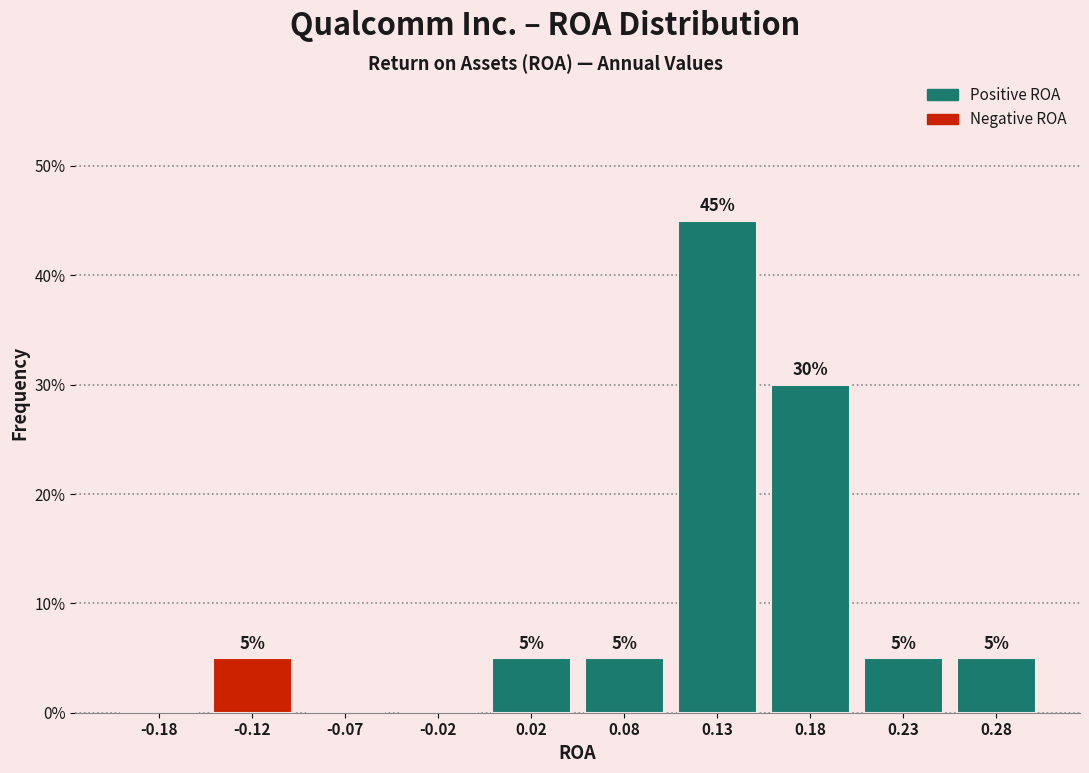

Which range on the x-axis has the tallest bar?

0.10 to 0.15